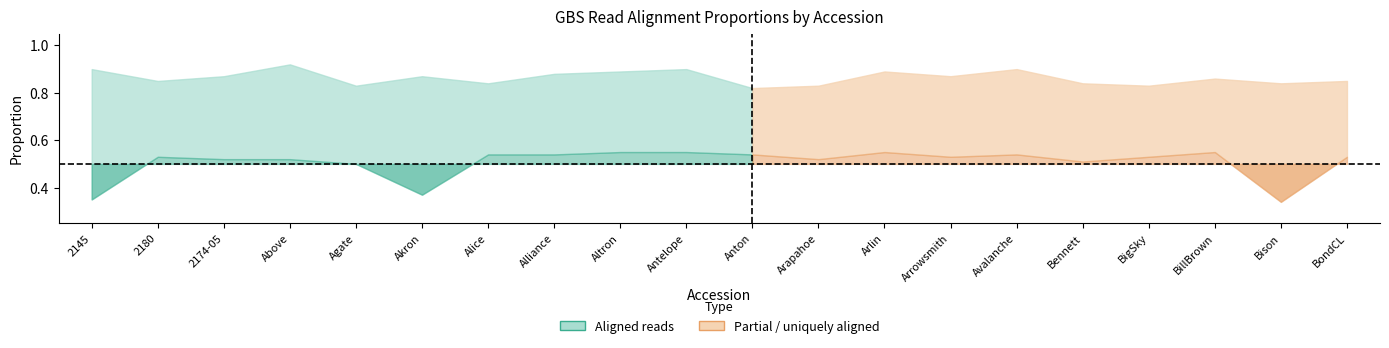

The value of Proportion of aligned reads at Altron is 1.5. True or false?

False